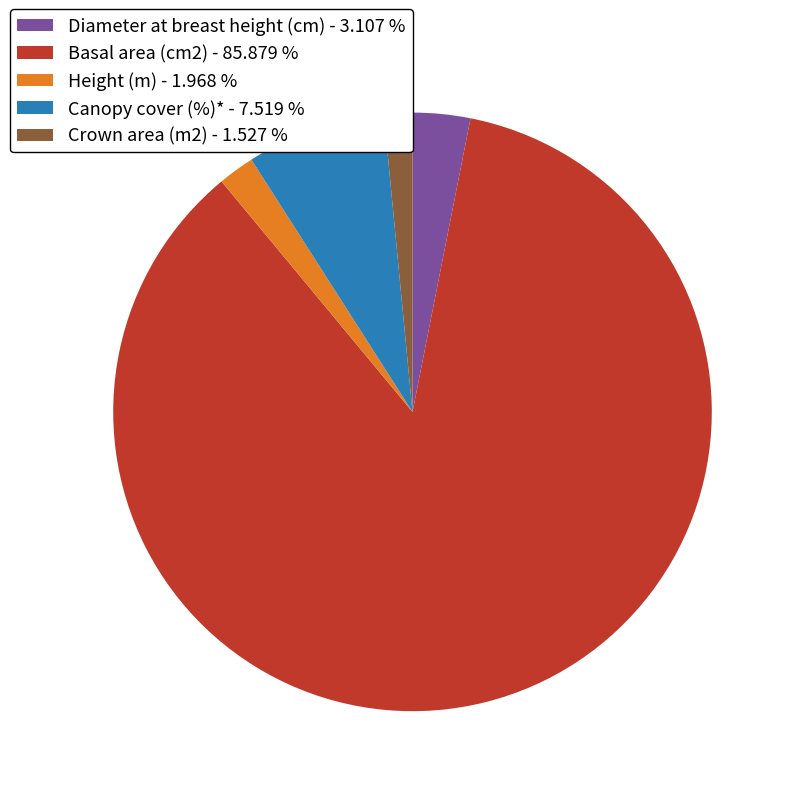

Approximately how many times larger is the value at Basal area (cm2) - 85.879 % compared to Height (m) - 1.968 %?

43.6